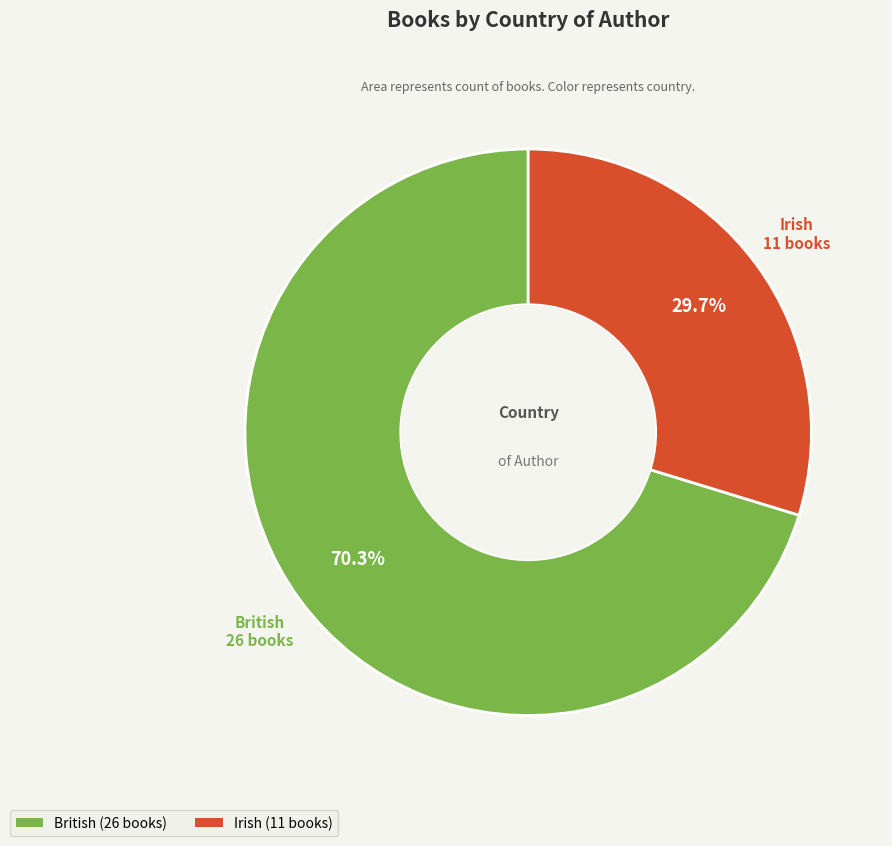

Count the number of slices in the pie.

2